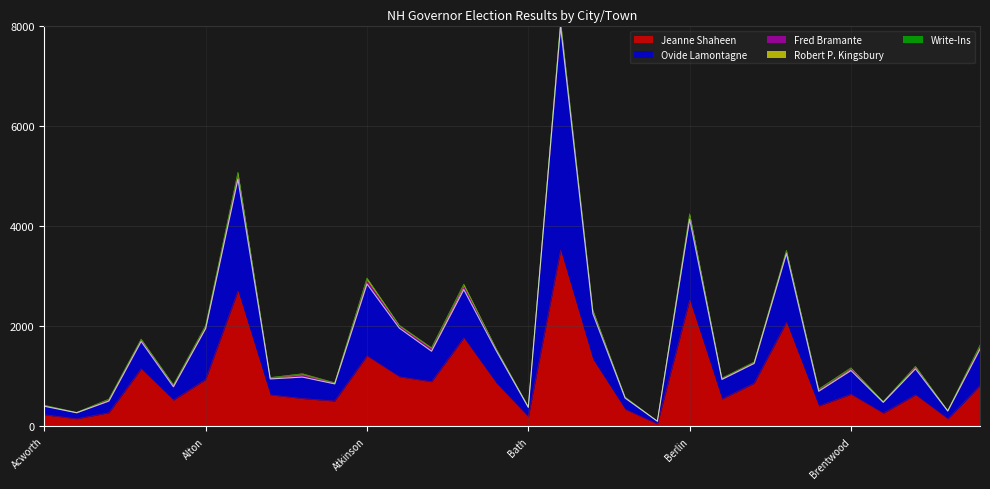

How many interior local peaks does the Fred Bramante series have?

10